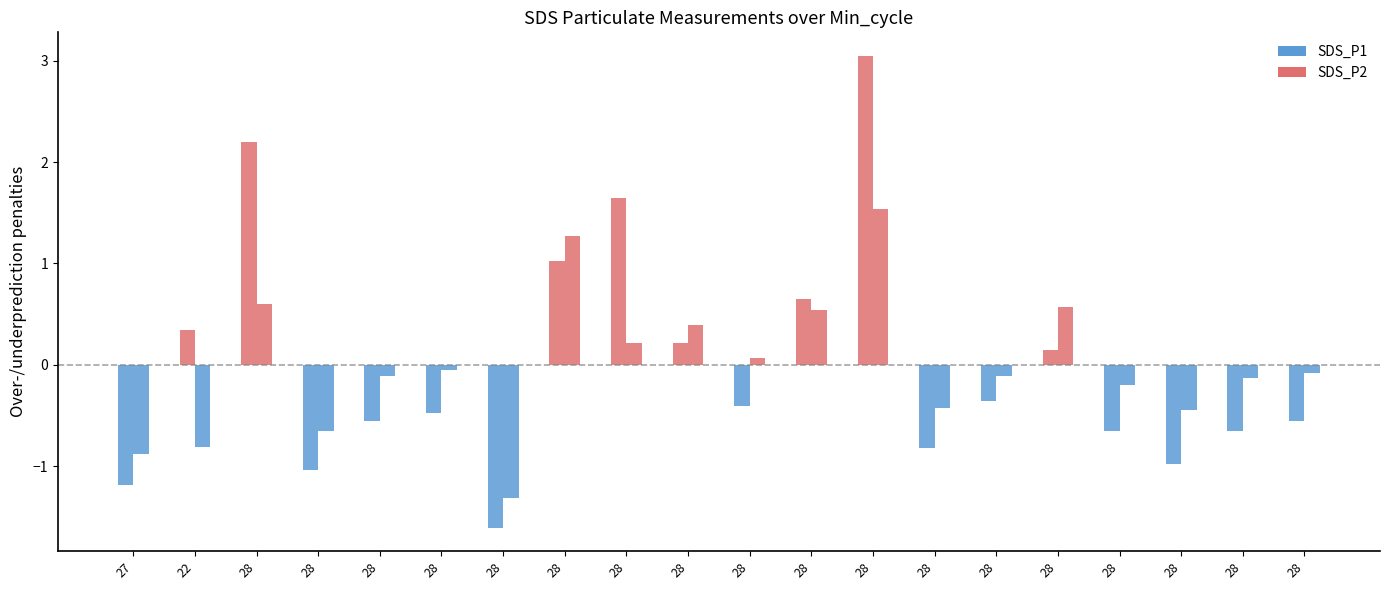

Rank the categories by SDS_P2 value from lowest to highest.

28, 27, 22, 28, 28, 28, 28, 28, 28, 28, 28, 28, 28, 28, 28, 28, 28, 28, 28, 28